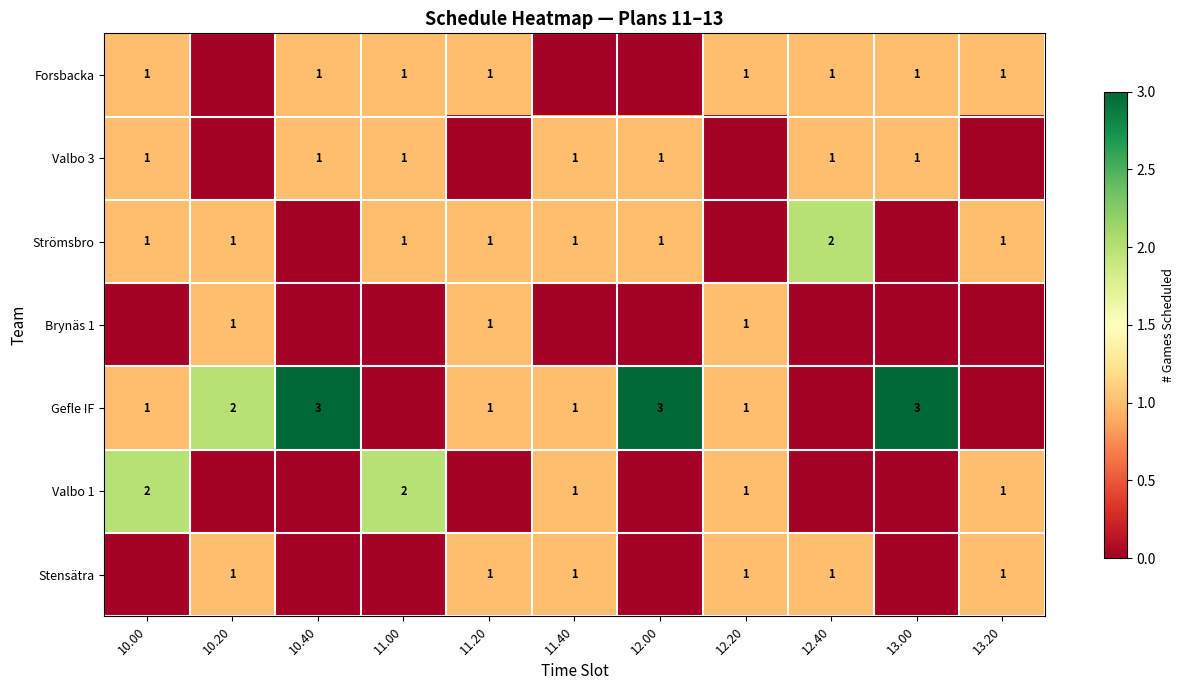

True or false: Forsbacka has a value of 2 at 12.40.

False